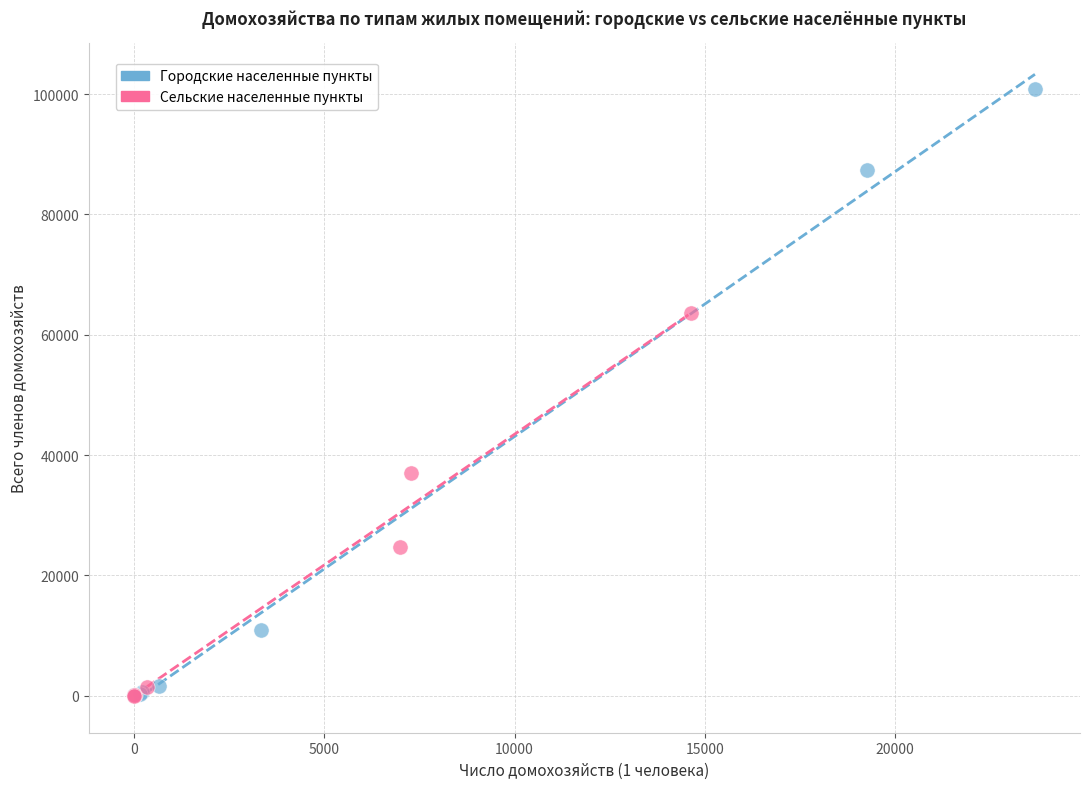

Which series reaches the maximum Y coordinate?

Городские населенные пункты